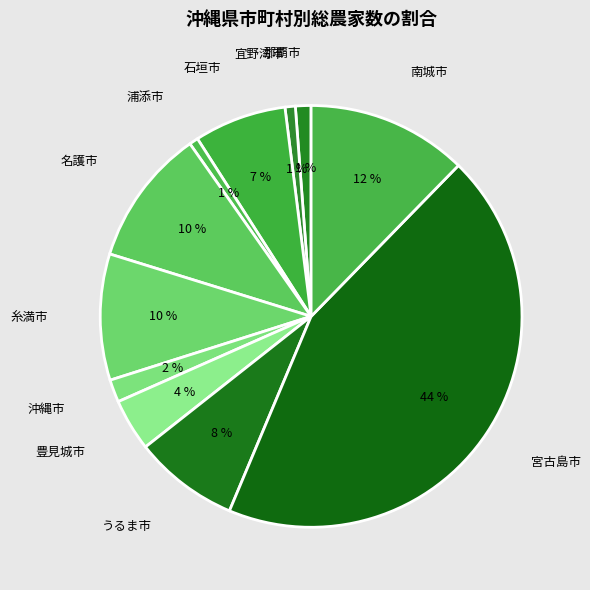

What percentage is the 糸満市 slice, to the nearest percent?

10%